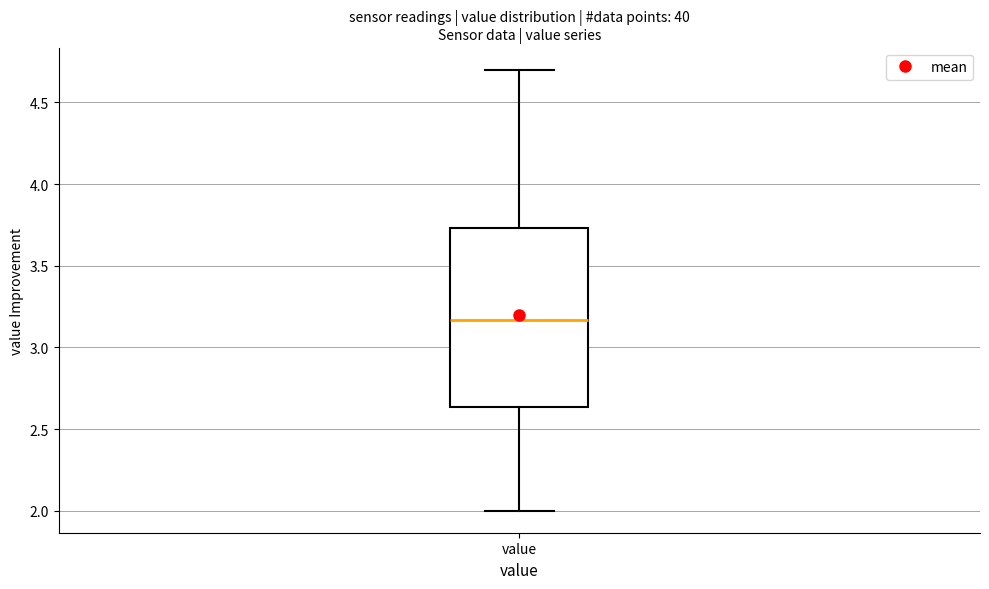

Transcribe this box plot: give where the median line is, the range the box spans, and where the two whiskers end, as read against the y-axis. The values are not printed on the chart, so give them approximately, as read against the axis.

median 3.15, box 2.65 to 3.75, whiskers 2.00 to 4.70